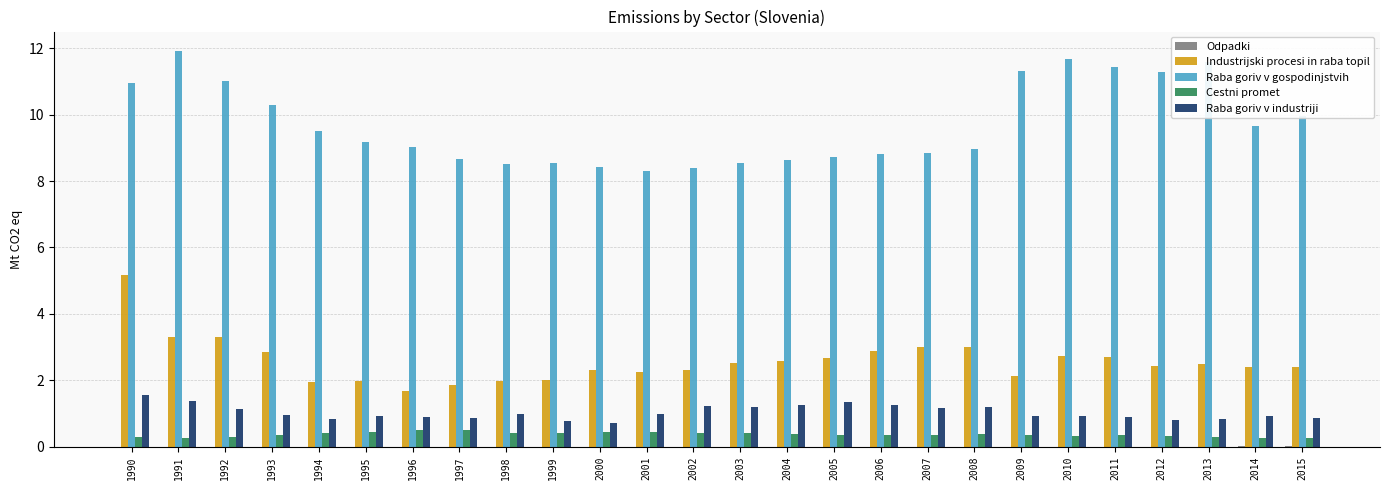

Which series has the largest total across all categories?

Raba goriv v gospodinjstvih